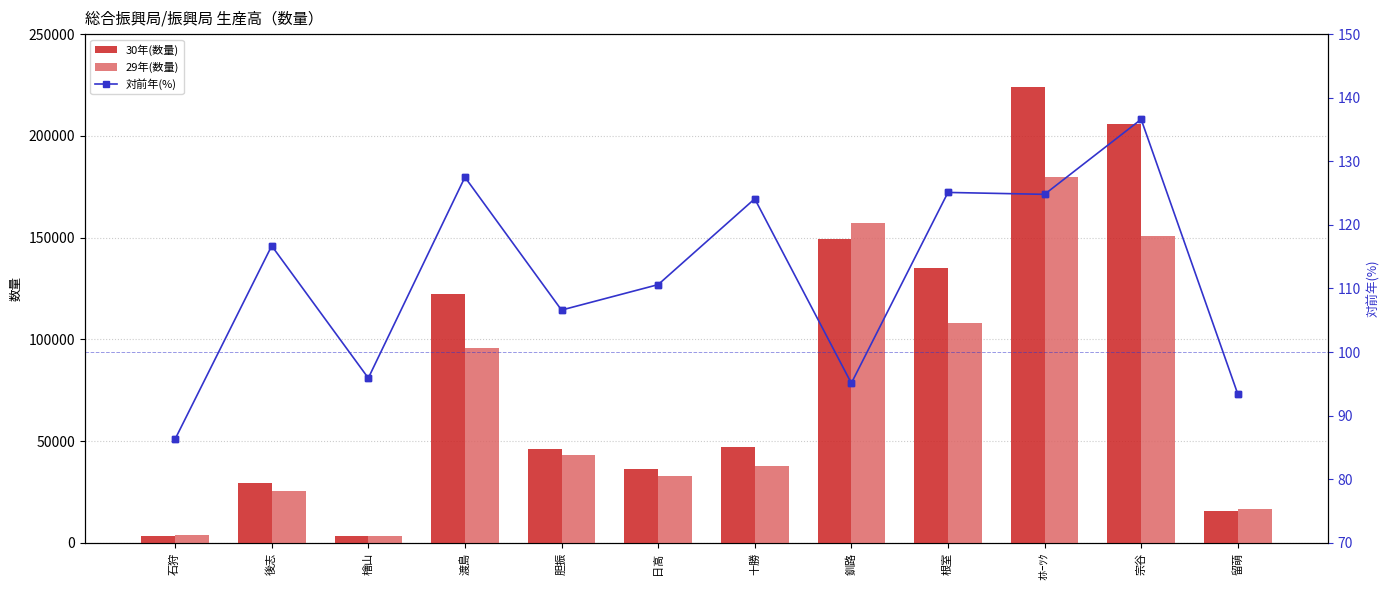

What is the approximate value of 30年(数量) at 檜山?

3359